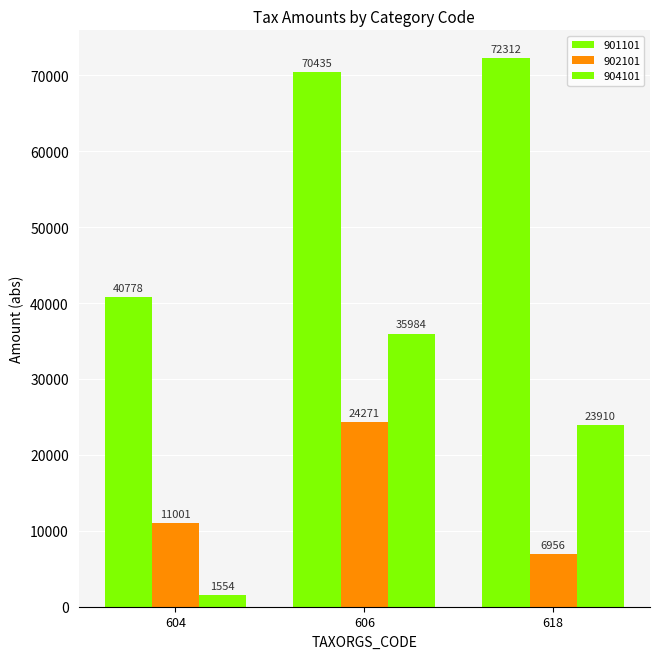

How many data points does each series have?

3